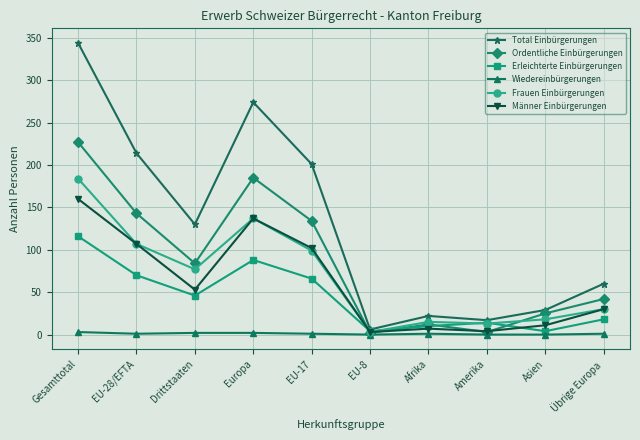

Which series has the widest spread of values?

Total Einbürgerungen